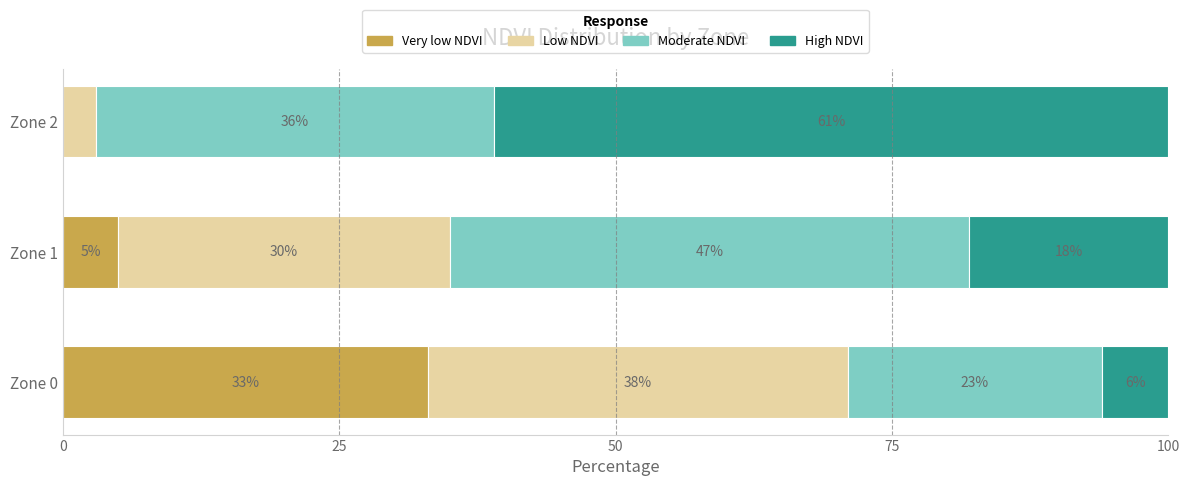

Count the number of data series in this chart.

4